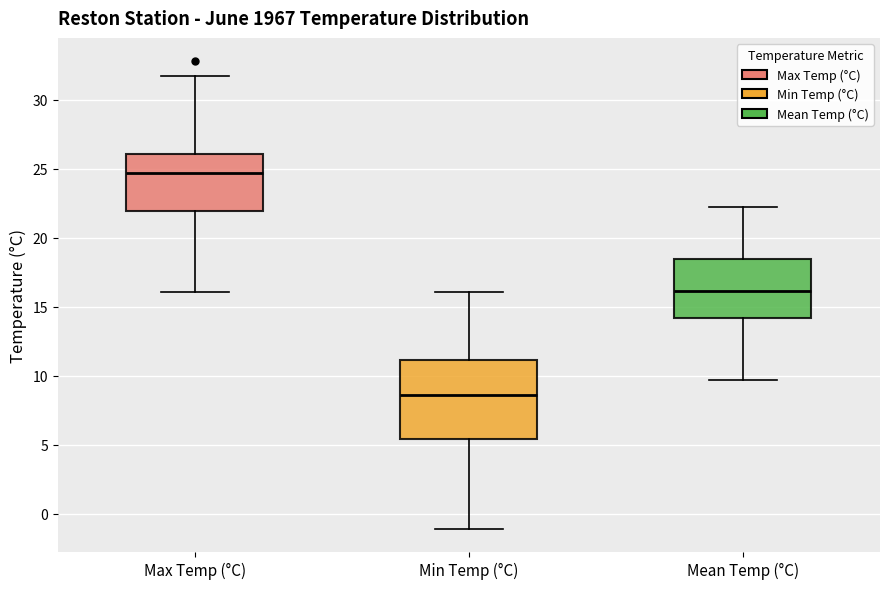

Which box's median line is the lowest?

Min Temp (°C)